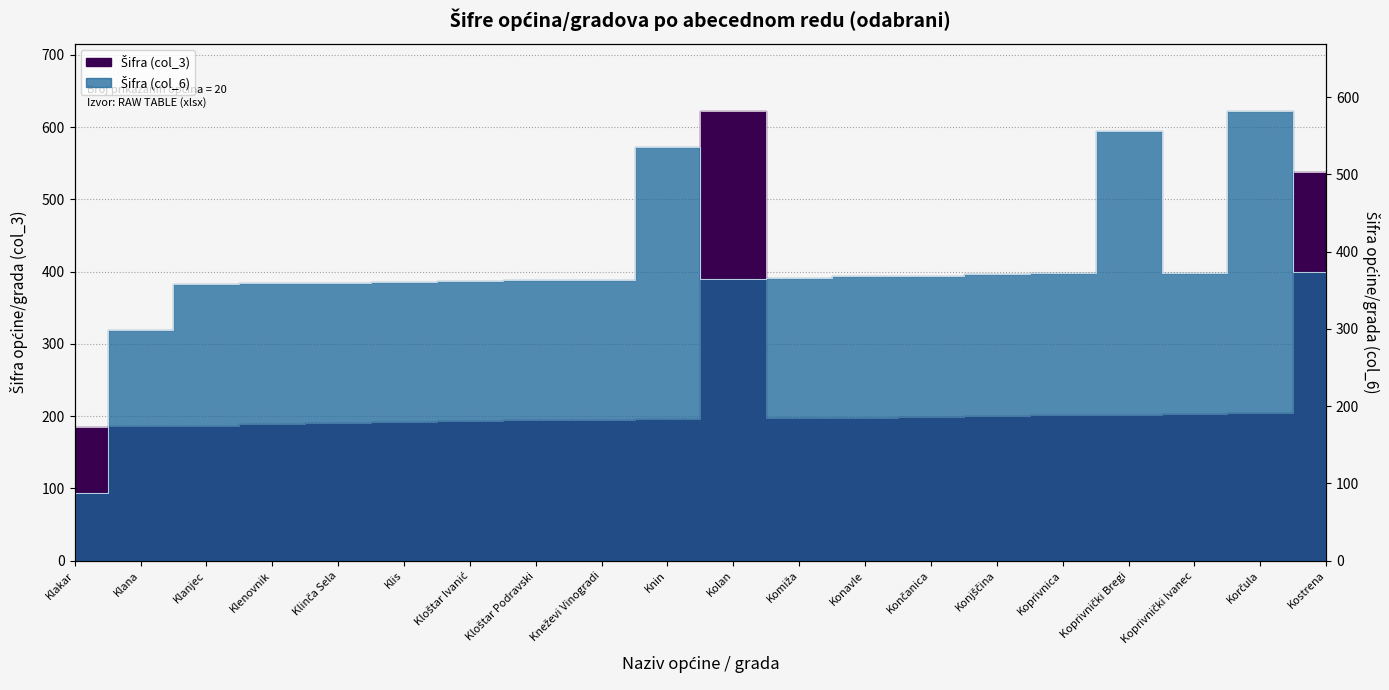

Count the number of data series in this chart.

2